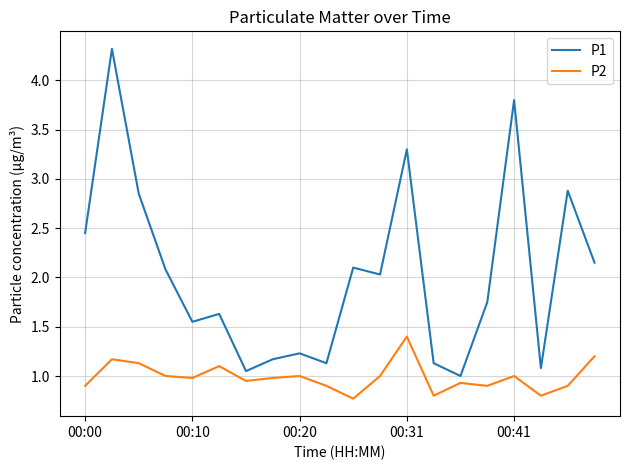

Which series has the widest spread of values?

P1